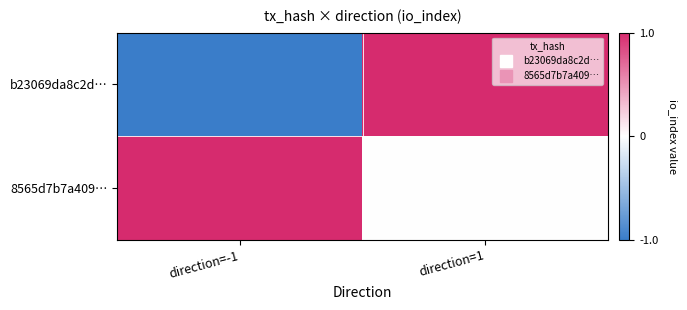

Which has a higher value, direction=1 or direction=-1?

direction=1